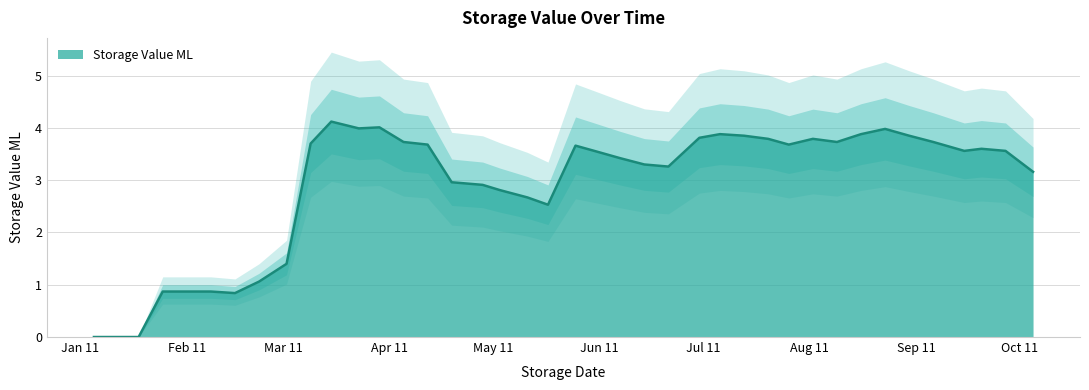

What is the approximate value at 15/03/2011?

4.1